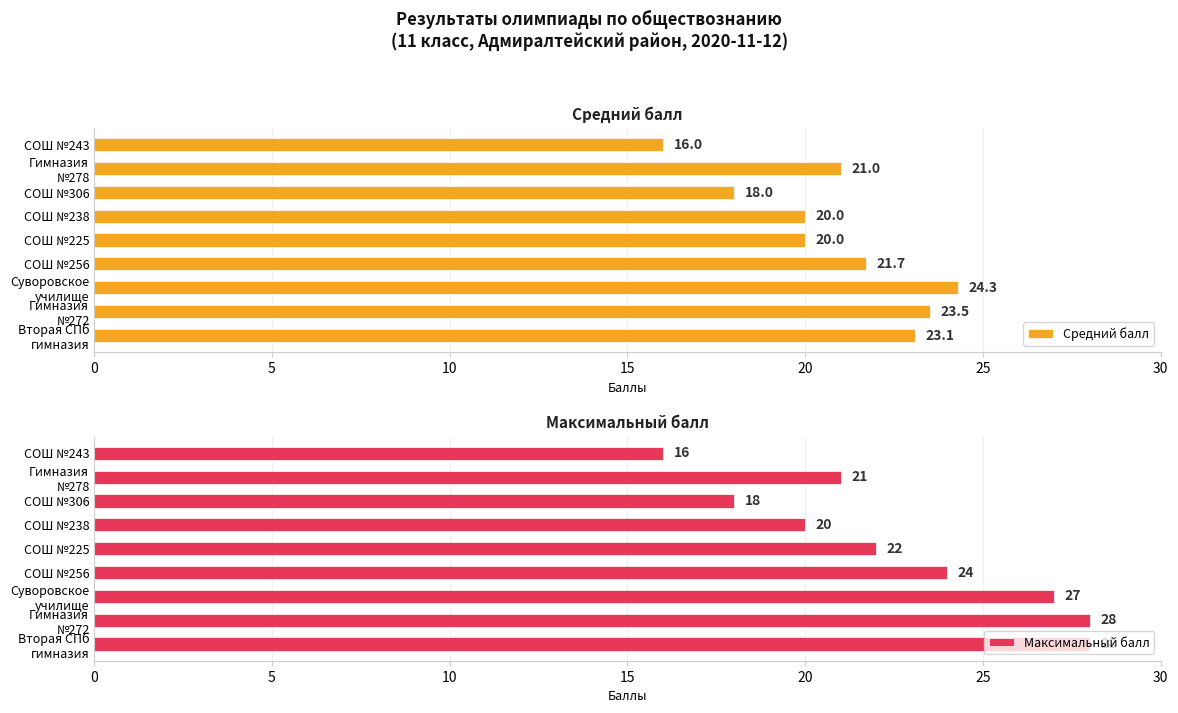

Which category has the lowest value in the Средний балл series?

СОШ №243